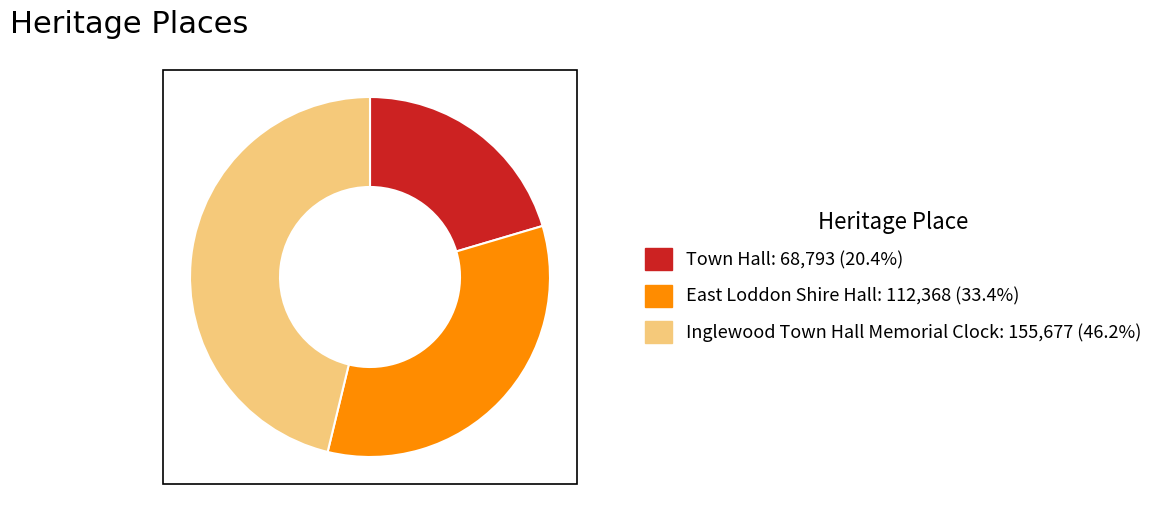

Is there a majority slice in this chart?

No